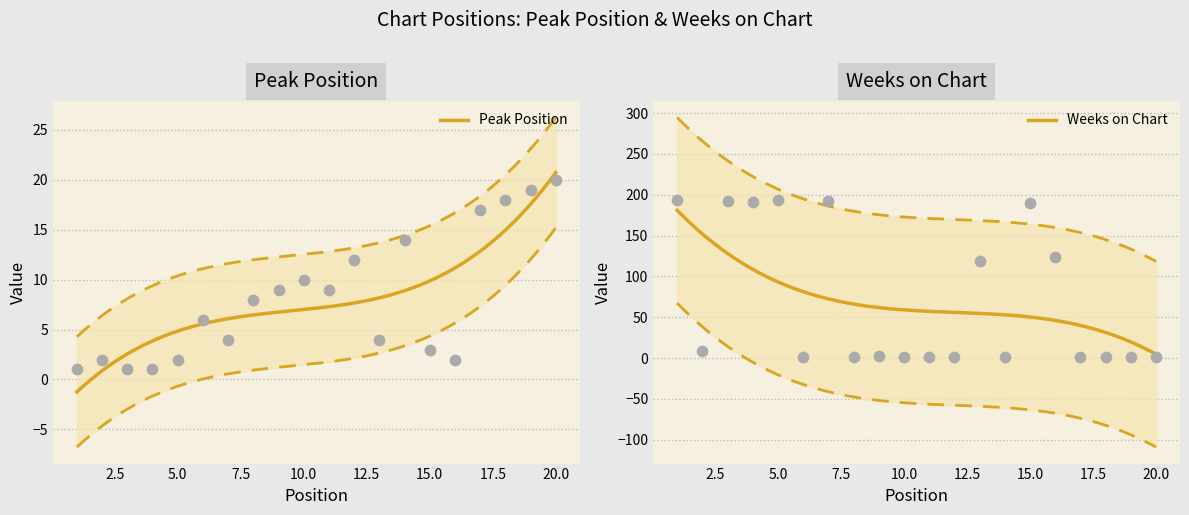

What are all the series names shown in the legend?

Peak Position, Weeks on Chart